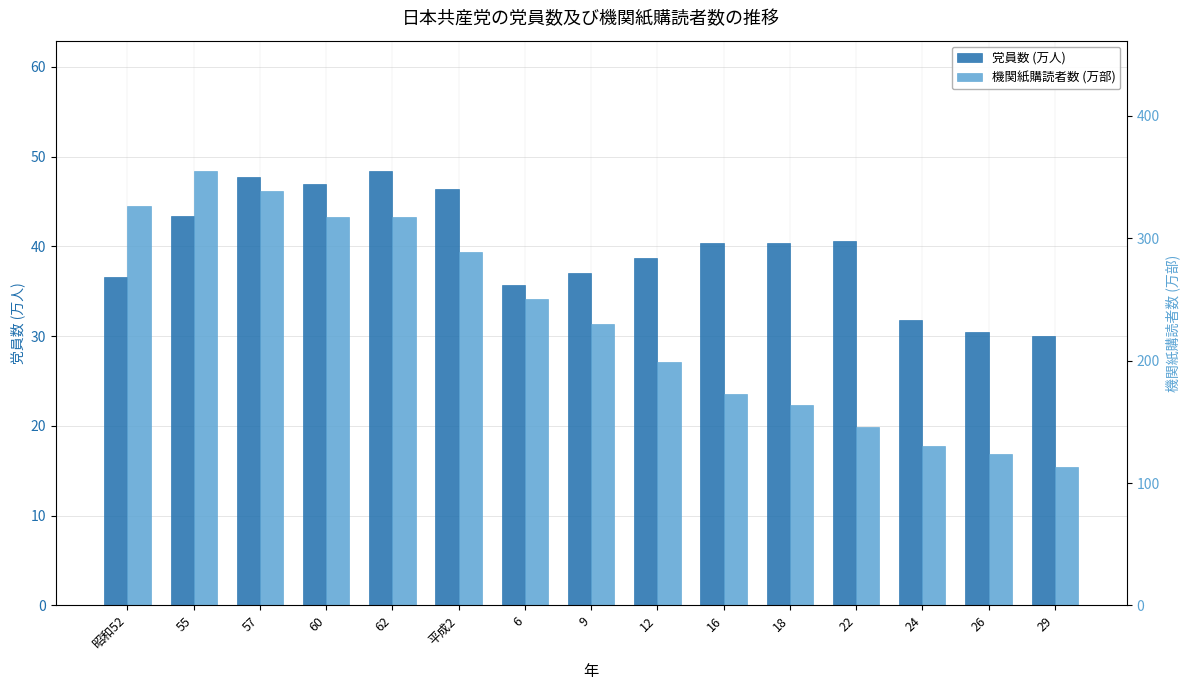

Are the bars grouped side by side (vs. stacked)?

Yes